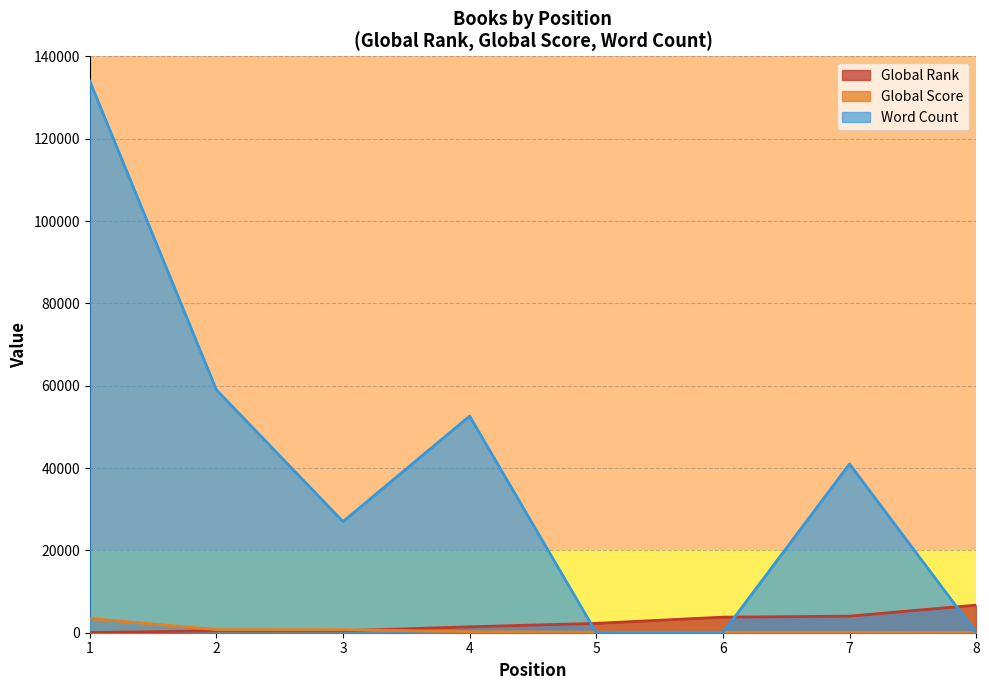

Which series has the largest total across all categories?

Word Count